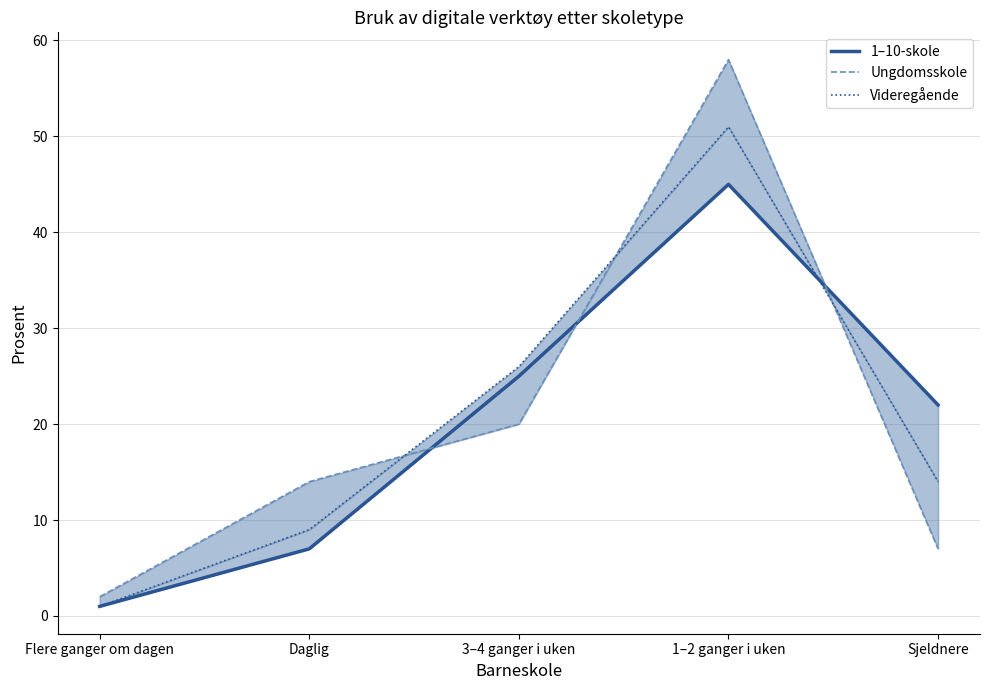

Reading right to left, extract all data points from this chart.

1–10-skole: Sjeldnere=22	1–2 ganger i uken=45	3–4 ganger i uken=25	Daglig=7	Flere ganger om dagen=1
Ungdomsskole: Sjeldnere=7	1–2 ganger i uken=58	3–4 ganger i uken=20	Daglig=14	Flere ganger om dagen=2
Videregående: Sjeldnere=14	1–2 ganger i uken=51	3–4 ganger i uken=26	Daglig=9	Flere ganger om dagen=1